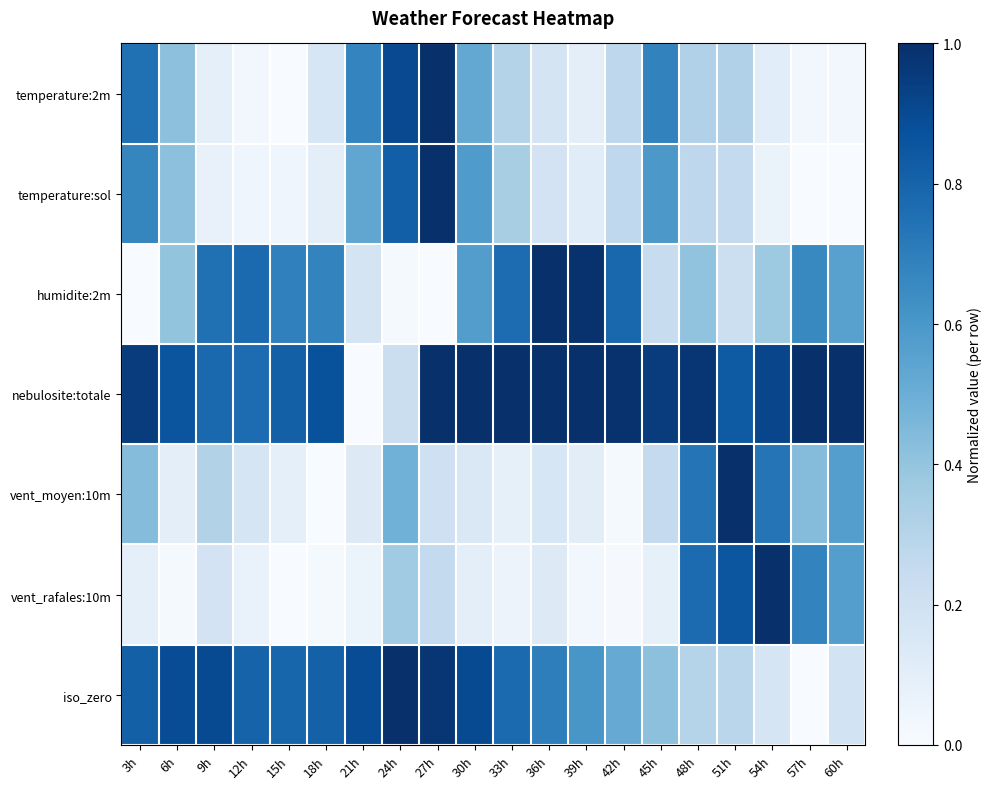

How many categories are shown in the chart?

20